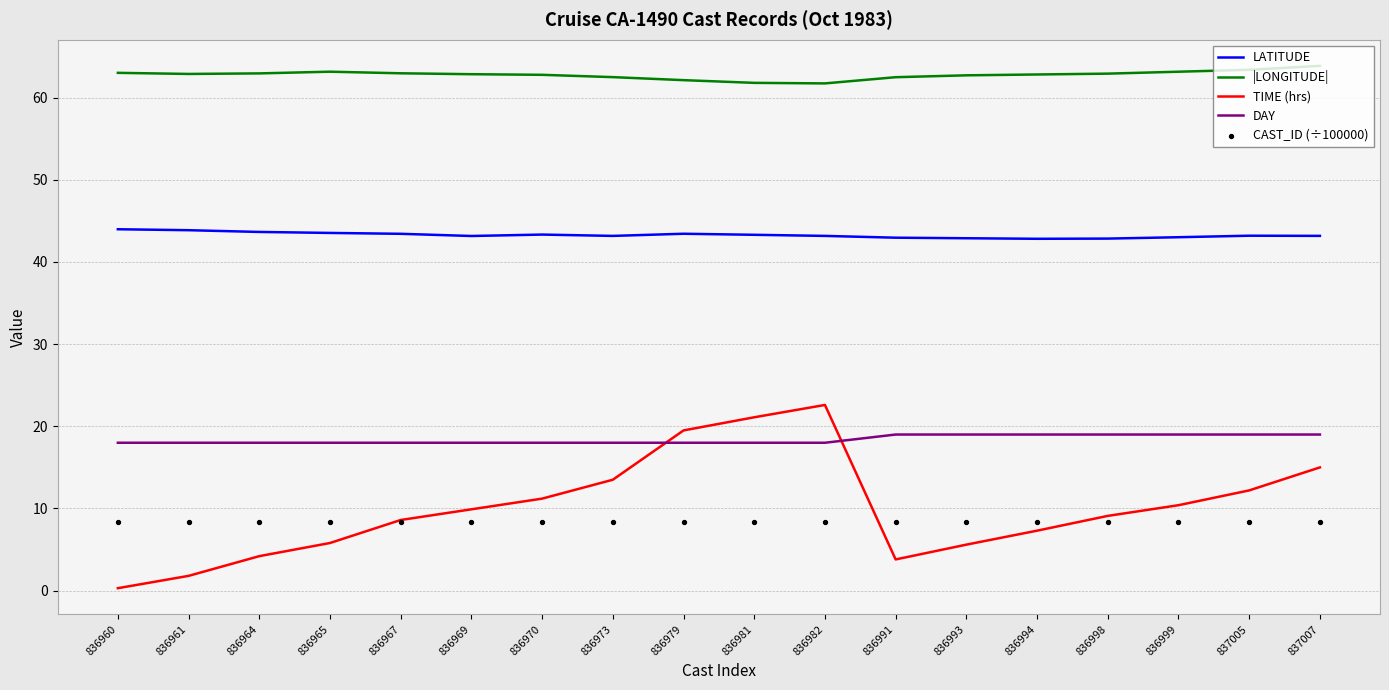

At which category is the sum across all series the highest?

836982